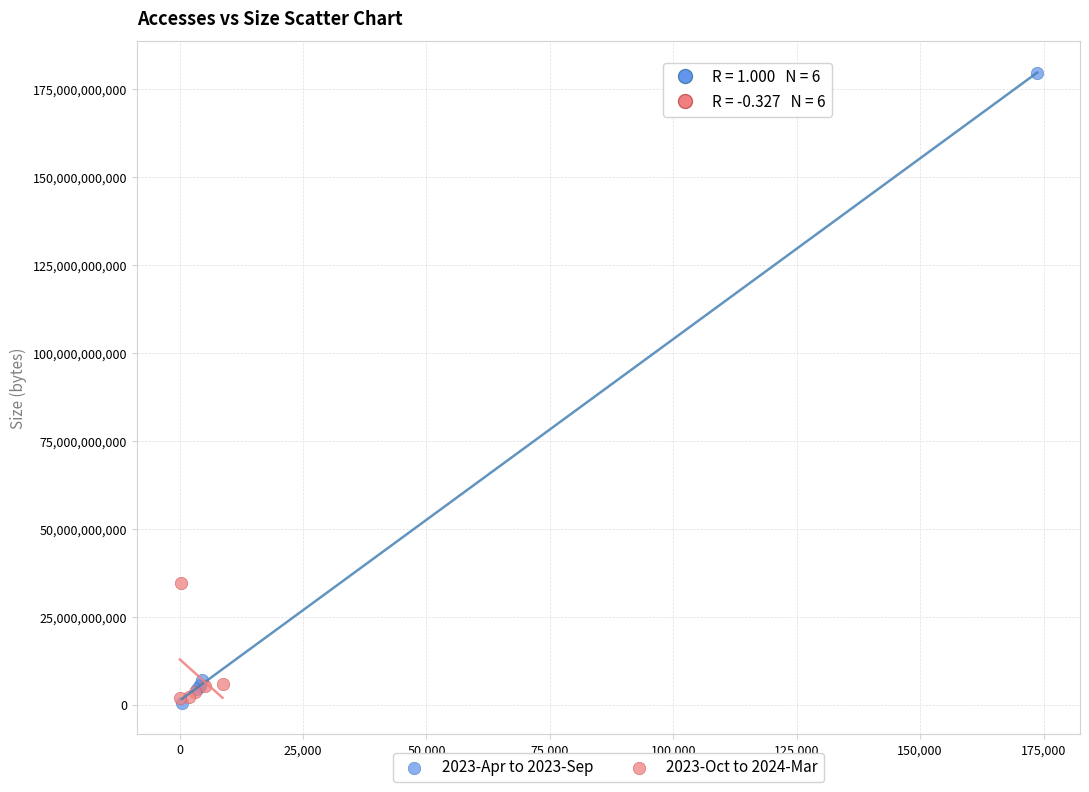

Which series has the widest spread of Y values?

2023-Apr to 2023-Sep